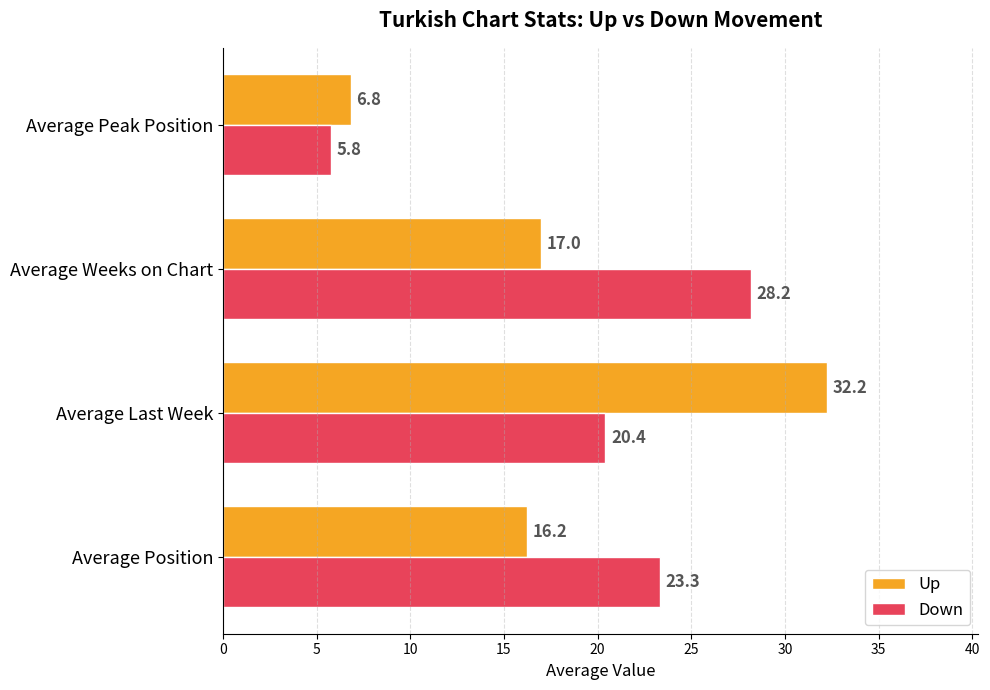

Rank the series by their average value, from lowest to highest.

Up, Down